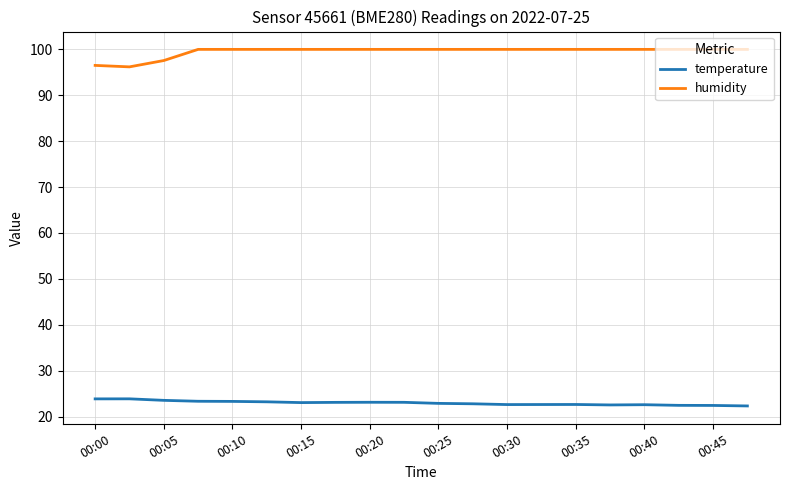

What is the average value of the temperature series?

23.0